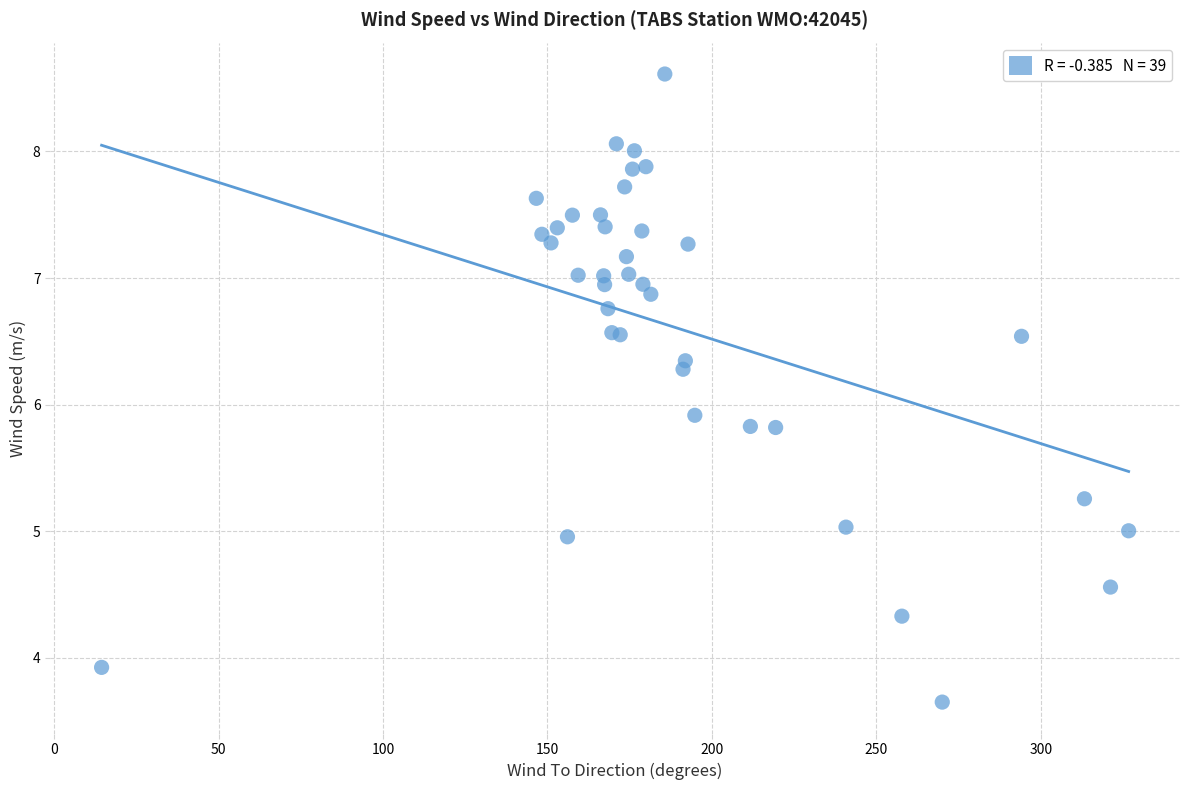

What Y value in the scatter plot is closest to 6?

5.9